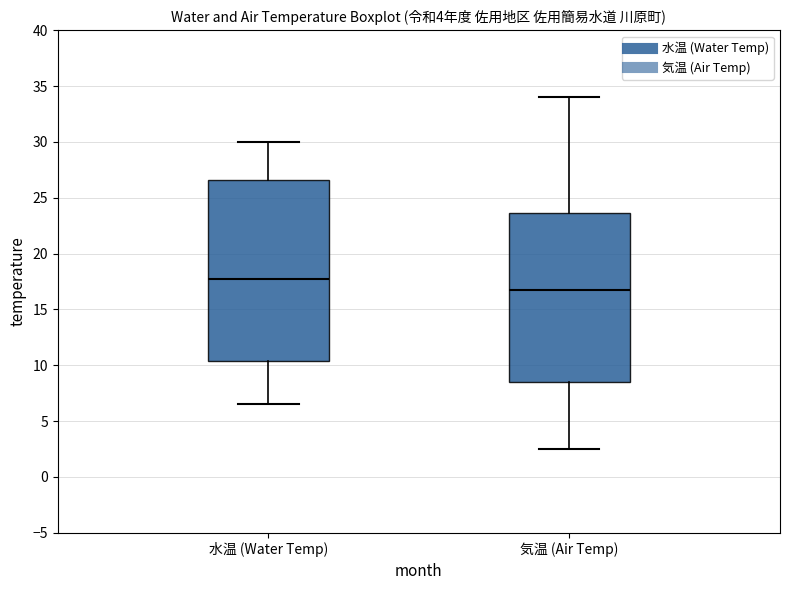

Which box's median line is the highest?

水温 (Water Temp)